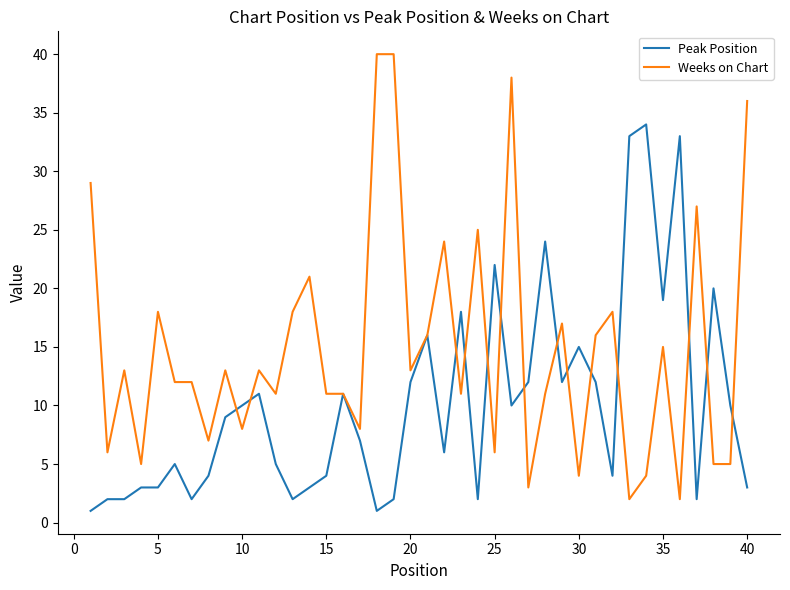

Which series has the largest range (max minus min)?

Weeks on Chart